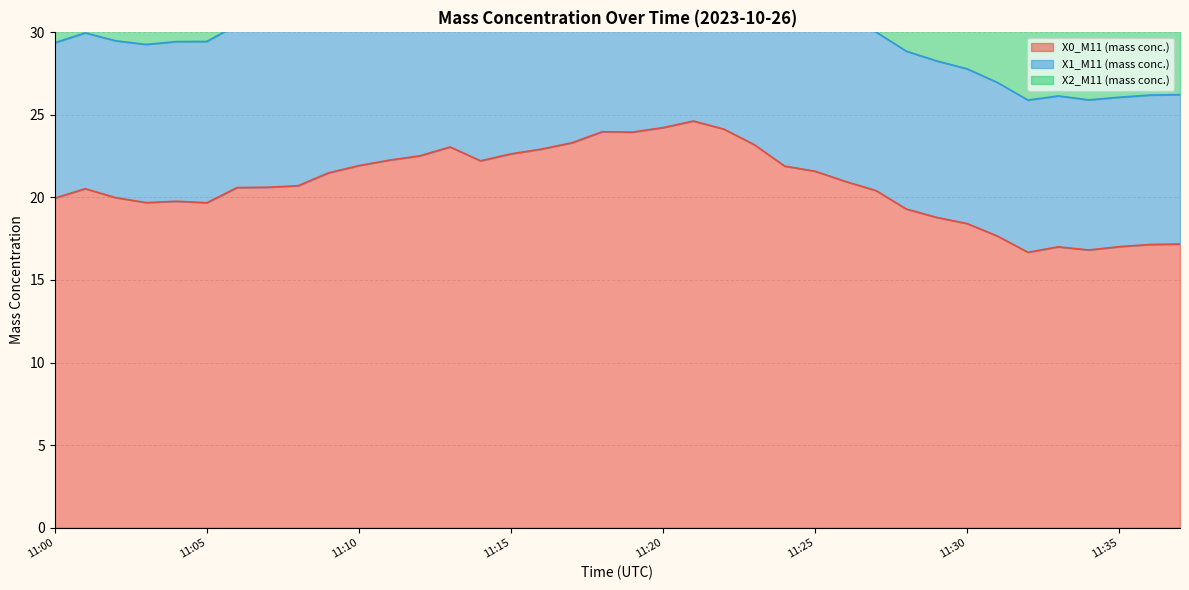

Between 11:04 and 11:16, which is larger?

11:16